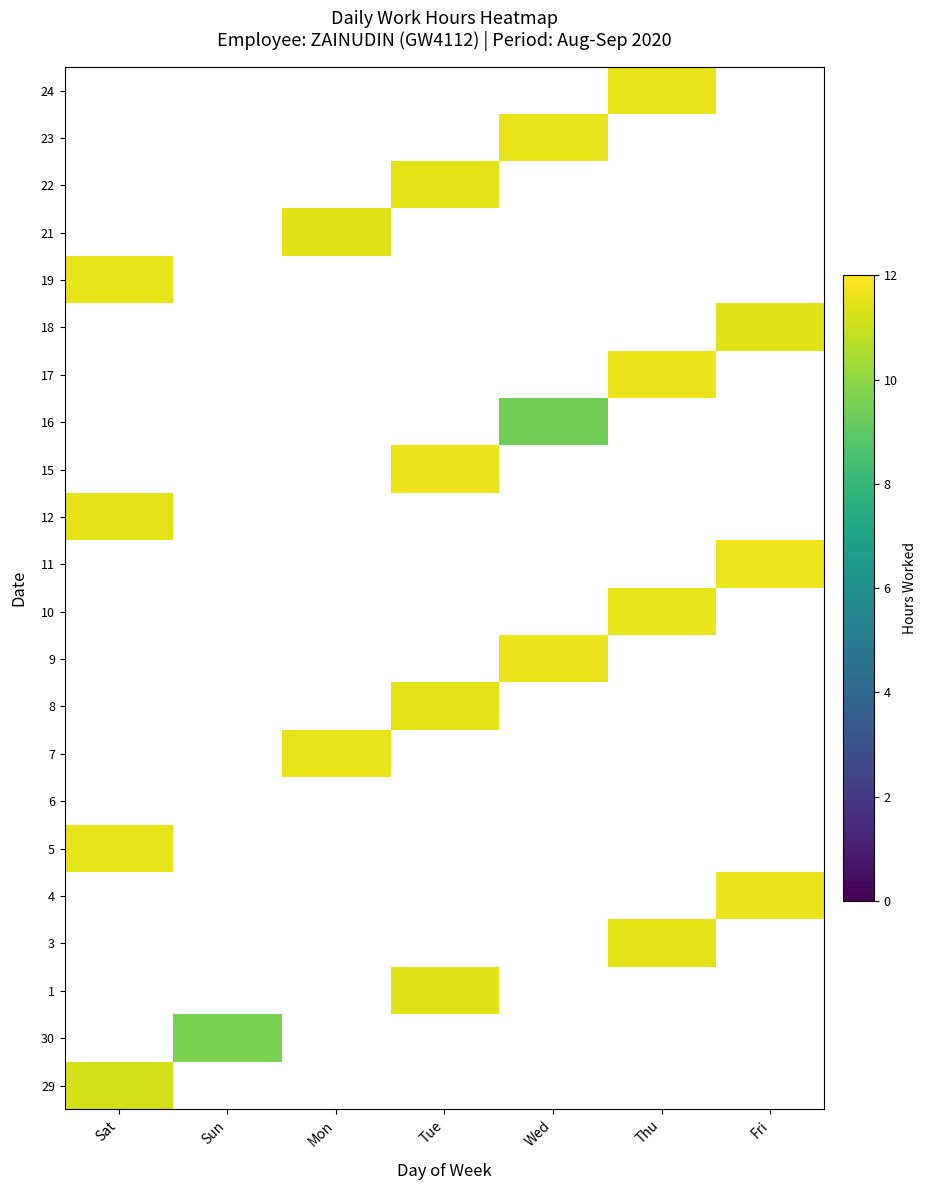

Reading left to right, list all the values displayed in this chart.

29: Sat=11.2	Sun=0.0	Mon=0.0	Tue=0.0	Wed=0.0	Thu=0.0	Fri=0.0
30: Sat=0.0	Sun=9.6	Mon=0.0	Tue=0.0	Wed=0.0	Thu=0.0	Fri=0.0
1: Sat=0.0	Sun=0.0	Mon=0.0	Tue=11.4	Wed=0.0	Thu=0.0	Fri=0.0
3: Sat=0.0	Sun=0.0	Mon=0.0	Tue=0.0	Wed=0.0	Thu=11.5	Fri=0.0
4: Sat=0.0	Sun=0.0	Mon=0.0	Tue=0.0	Wed=0.0	Thu=0.0	Fri=11.6
5: Sat=11.5	Sun=0.0	Mon=0.0	Tue=0.0	Wed=0.0	Thu=0.0	Fri=0.0
6: Sat=0.0	Sun=0.0	Mon=0.0	Tue=0.0	Wed=0.0	Thu=0.0	Fri=0.0
7: Sat=0.0	Sun=0.0	Mon=11.6	Tue=0.0	Wed=0.0	Thu=0.0	Fri=0.0
8: Sat=0.0	Sun=0.0	Mon=0.0	Tue=11.5	Wed=0.0	Thu=0.0	Fri=0.0
9: Sat=0.0	Sun=0.0	Mon=0.0	Tue=0.0	Wed=11.6	Thu=0.0	Fri=0.0
10: Sat=0.0	Sun=0.0	Mon=0.0	Tue=0.0	Wed=0.0	Thu=11.6	Fri=0.0
11: Sat=0.0	Sun=0.0	Mon=0.0	Tue=0.0	Wed=0.0	Thu=0.0	Fri=11.7
12: Sat=11.5	Sun=0.0	Mon=0.0	Tue=0.0	Wed=0.0	Thu=0.0	Fri=0.0
15: Sat=0.0	Sun=0.0	Mon=0.0	Tue=11.7	Wed=0.0	Thu=0.0	Fri=0.0
16: Sat=0.0	Sun=0.0	Mon=0.0	Tue=0.0	Wed=9.4	Thu=0.0	Fri=0.0
17: Sat=0.0	Sun=0.0	Mon=0.0	Tue=0.0	Wed=0.0	Thu=11.6	Fri=0.0
18: Sat=0.0	Sun=0.0	Mon=0.0	Tue=0.0	Wed=0.0	Thu=0.0	Fri=11.4
19: Sat=11.6	Sun=0.0	Mon=0.0	Tue=0.0	Wed=0.0	Thu=0.0	Fri=0.0
21: Sat=0.0	Sun=0.0	Mon=11.4	Tue=0.0	Wed=0.0	Thu=0.0	Fri=0.0
22: Sat=0.0	Sun=0.0	Mon=0.0	Tue=11.5	Wed=0.0	Thu=0.0	Fri=0.0
23: Sat=0.0	Sun=0.0	Mon=0.0	Tue=0.0	Wed=11.6	Thu=0.0	Fri=0.0
24: Sat=0.0	Sun=0.0	Mon=0.0	Tue=0.0	Wed=0.0	Thu=11.6	Fri=0.0